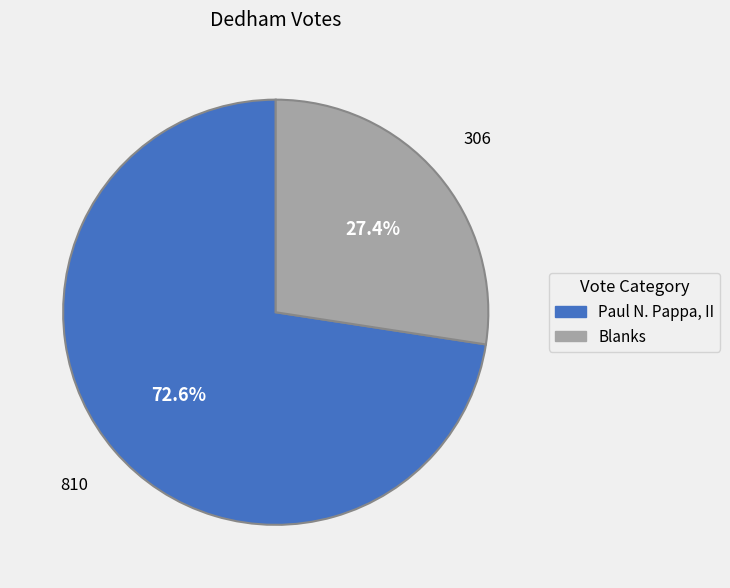

Is there a majority slice in this chart?

Yes